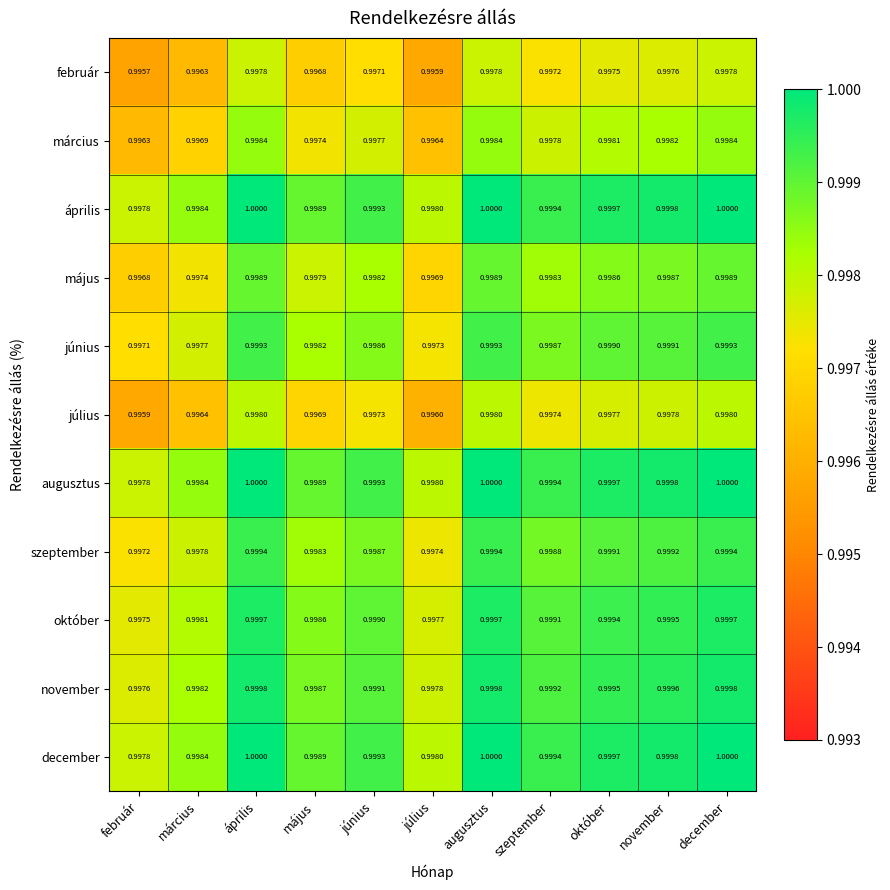

Is the value of július at október greater than the value of december at május?

No